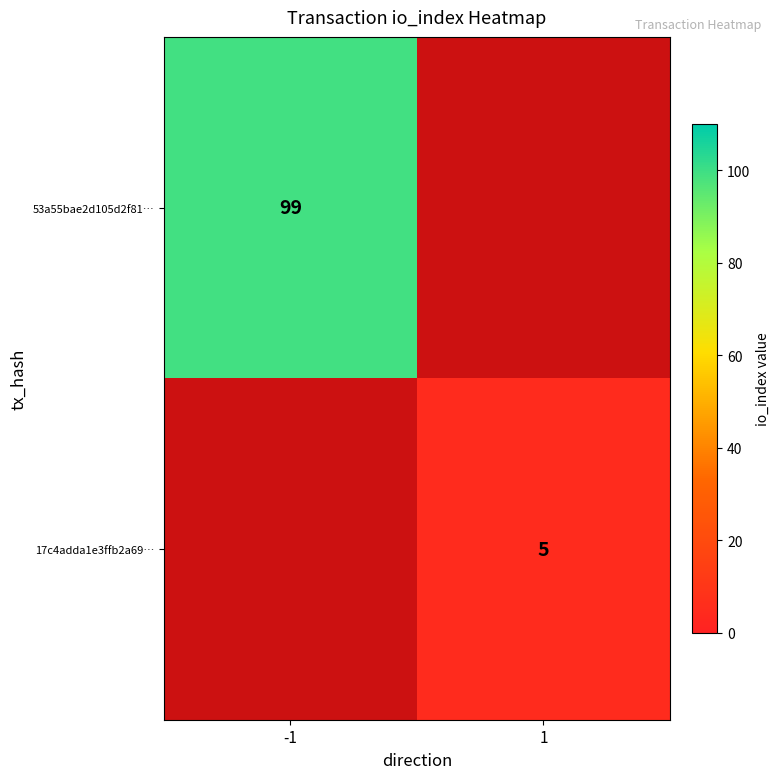

True or false: 17c4adda1e3ffb2a69… has a value of 5 at 1.

True